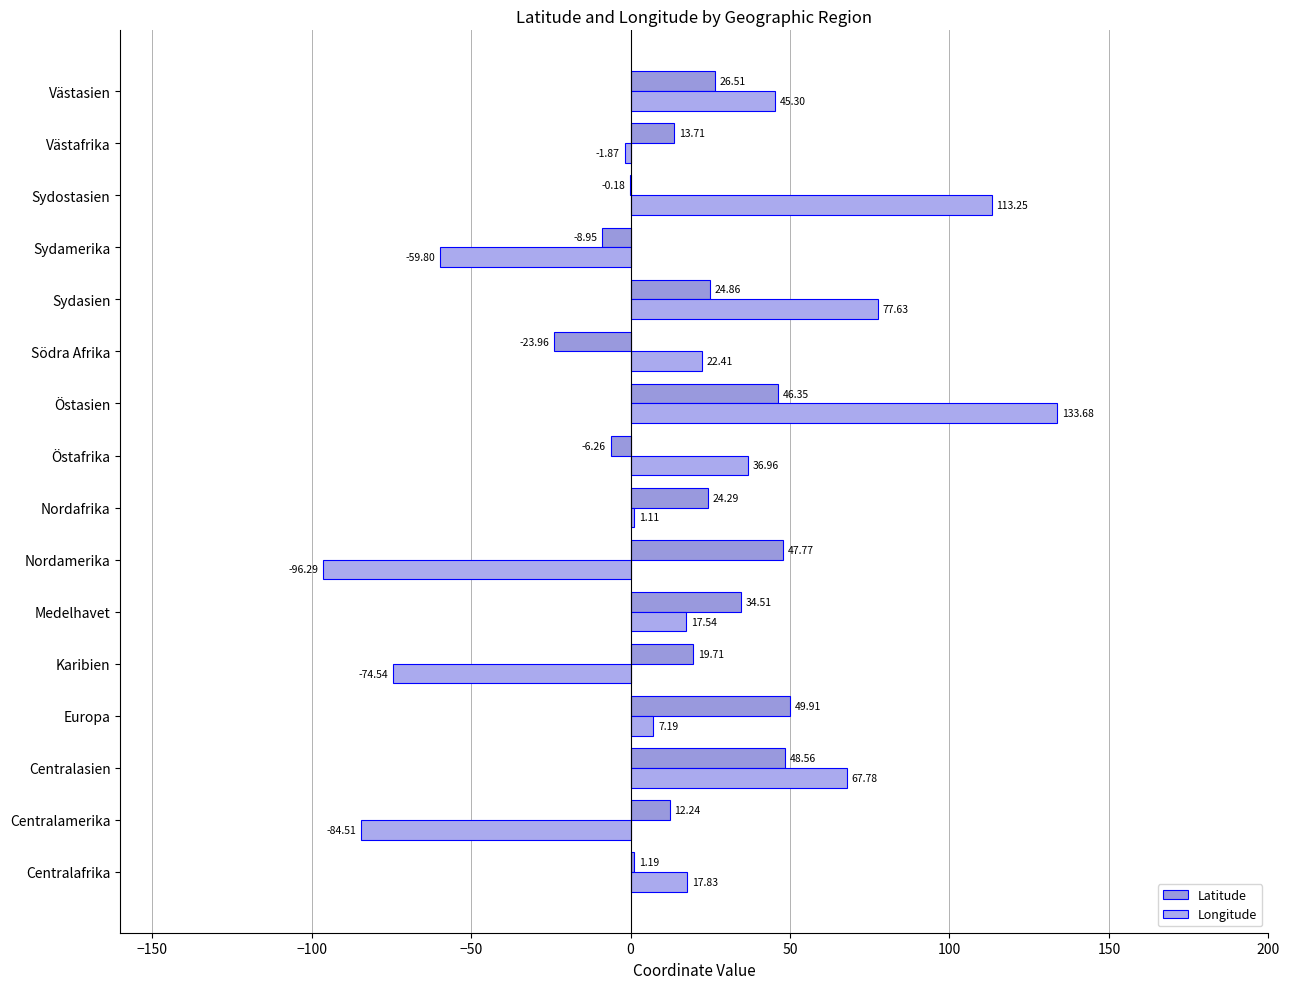

How many series are shown in this chart?

2